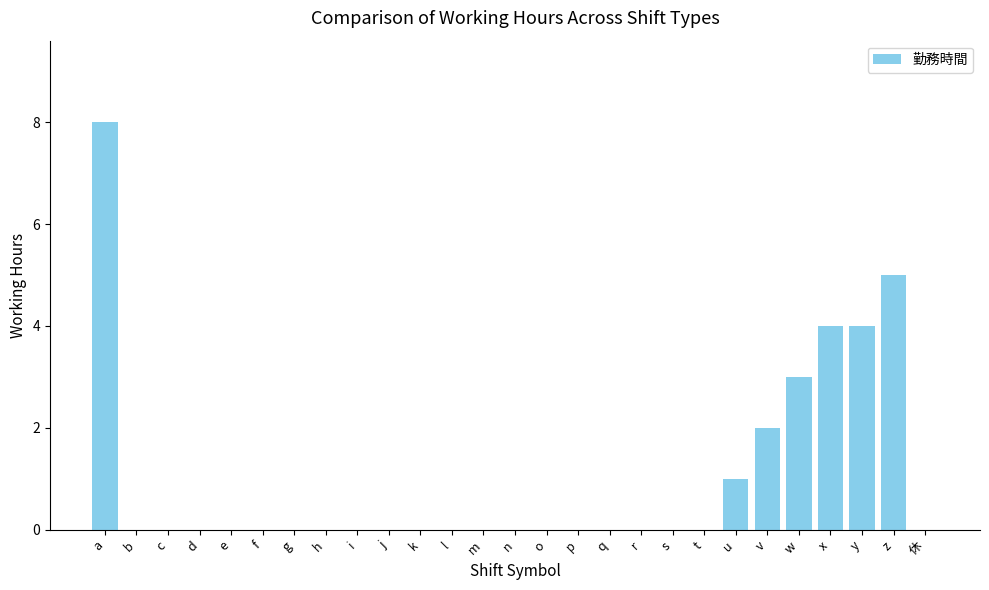

Reading right to left, extract all data points from this chart.

0	5	4	4	3	2	1	0	0	0	0	0	0	0	0	0	0	0	0	0	0	0	0	0	0	0	8